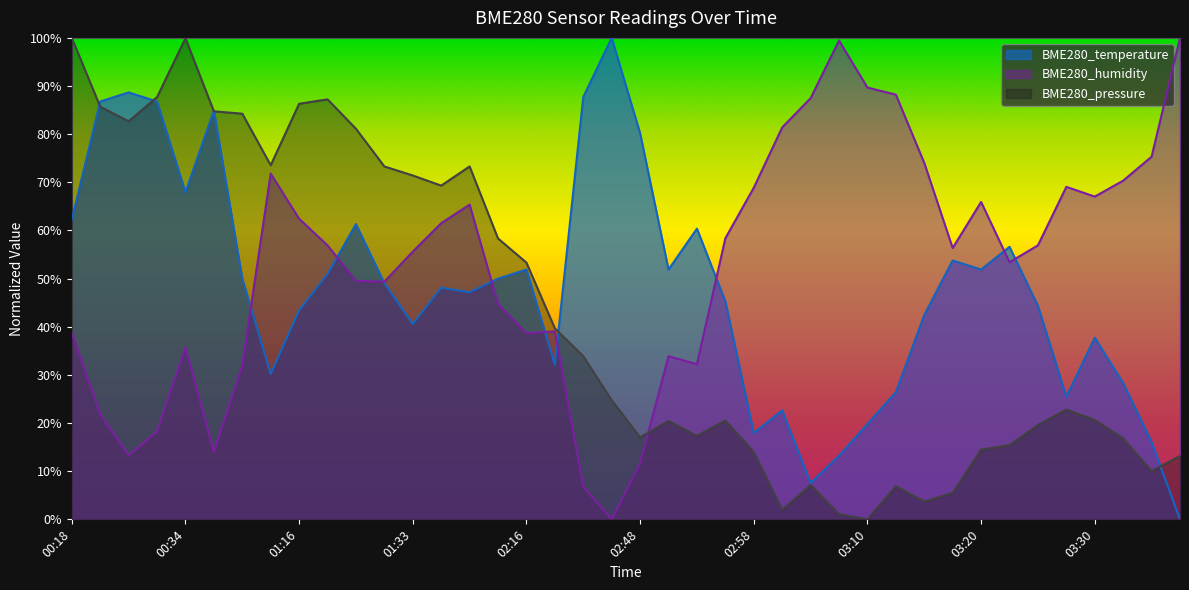

At how many categories does at least one series exceed 8?

40